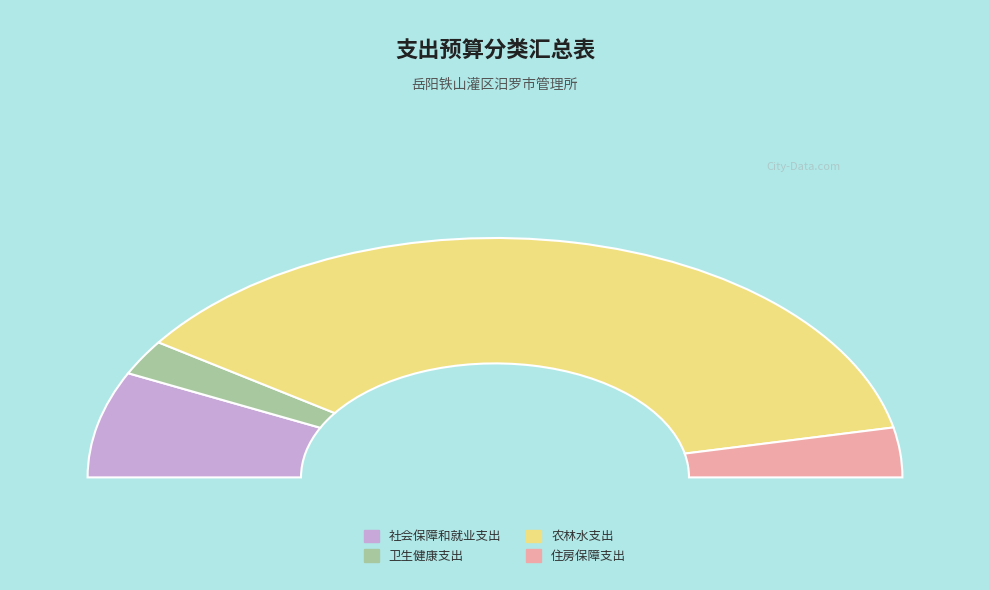

Which category accounts for the majority?

农林水支出